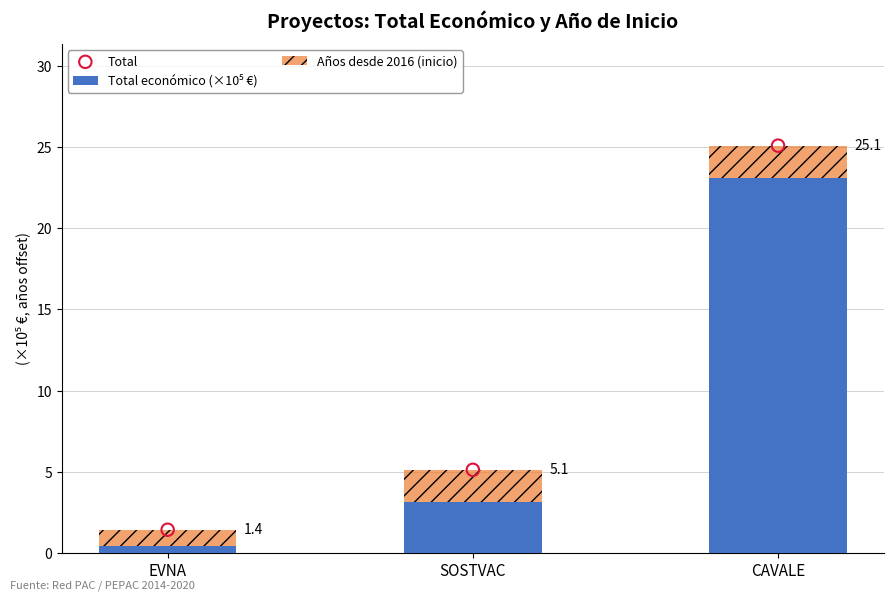

At which category is the sum across all series the highest?

CAVALE